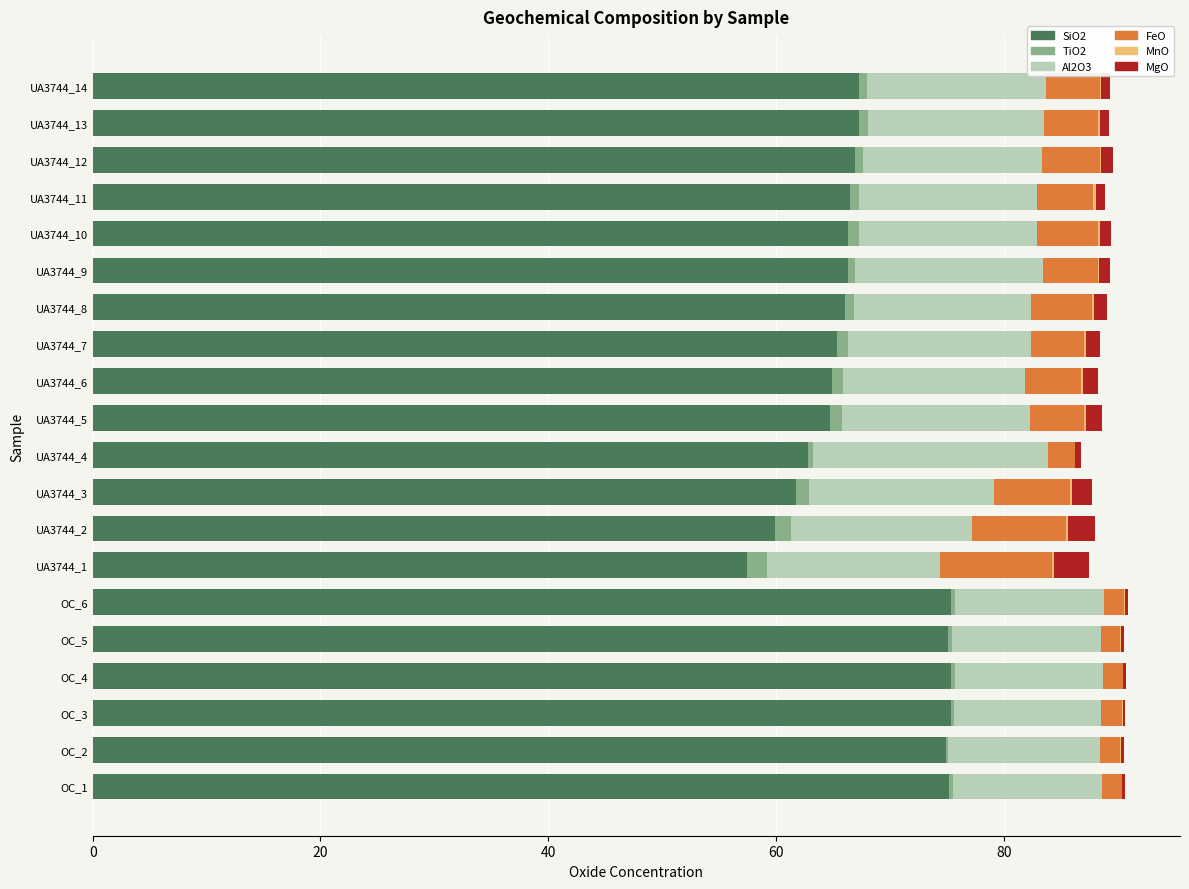

Is it true that SiO2 equals 75.4 at OC_6?

True